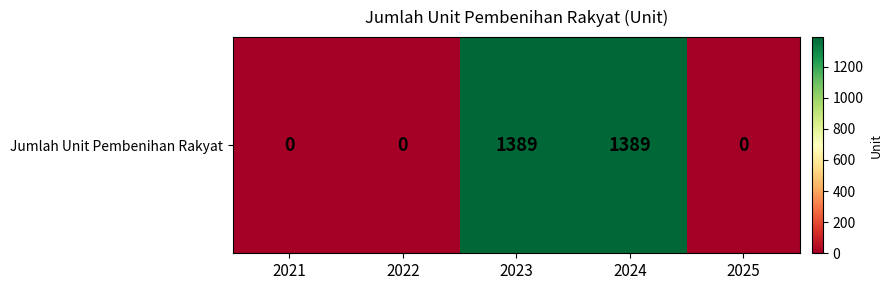

True or false: the data shows 1389 at 2023.

True